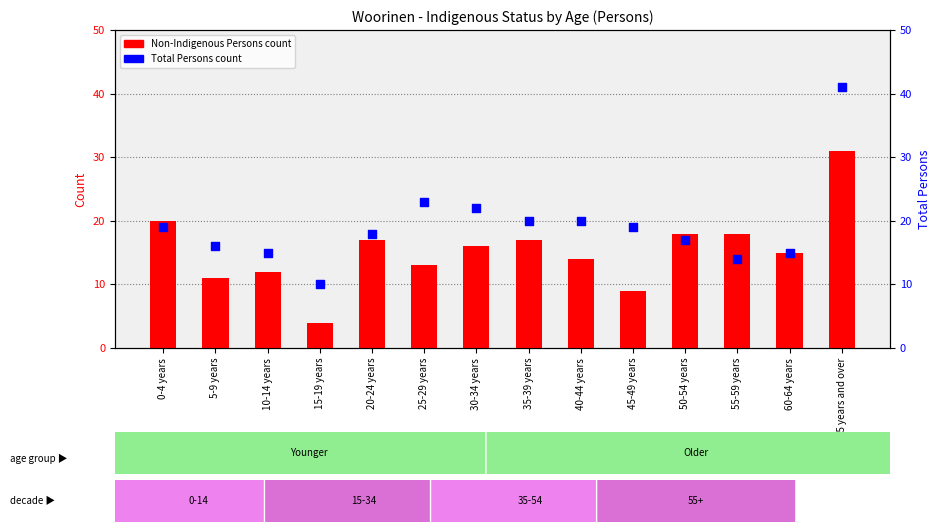

Which series has the largest total across all categories?

Total Persons